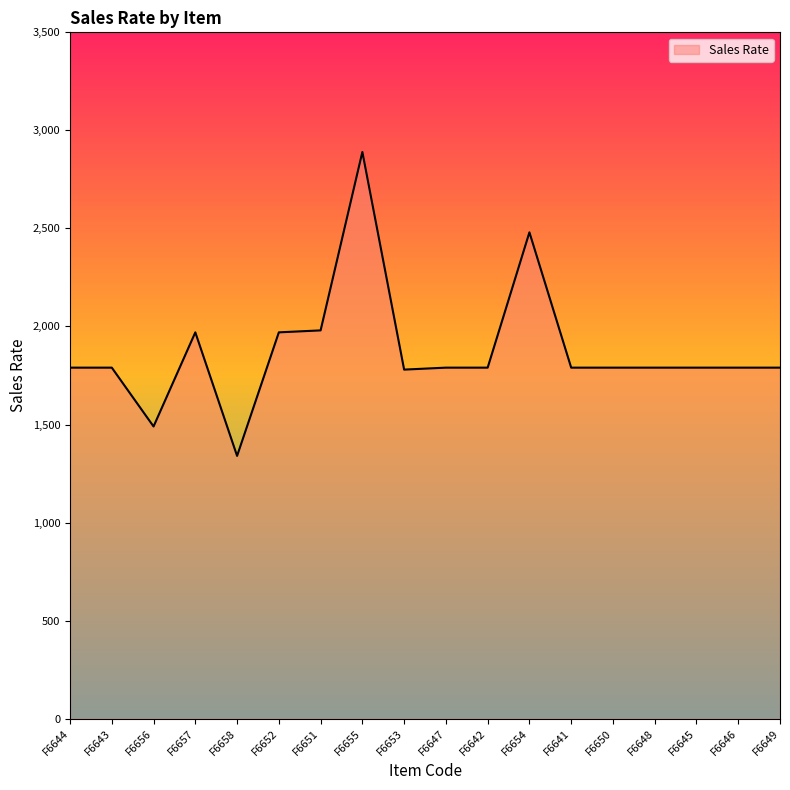

What is the sum of all values?

33800